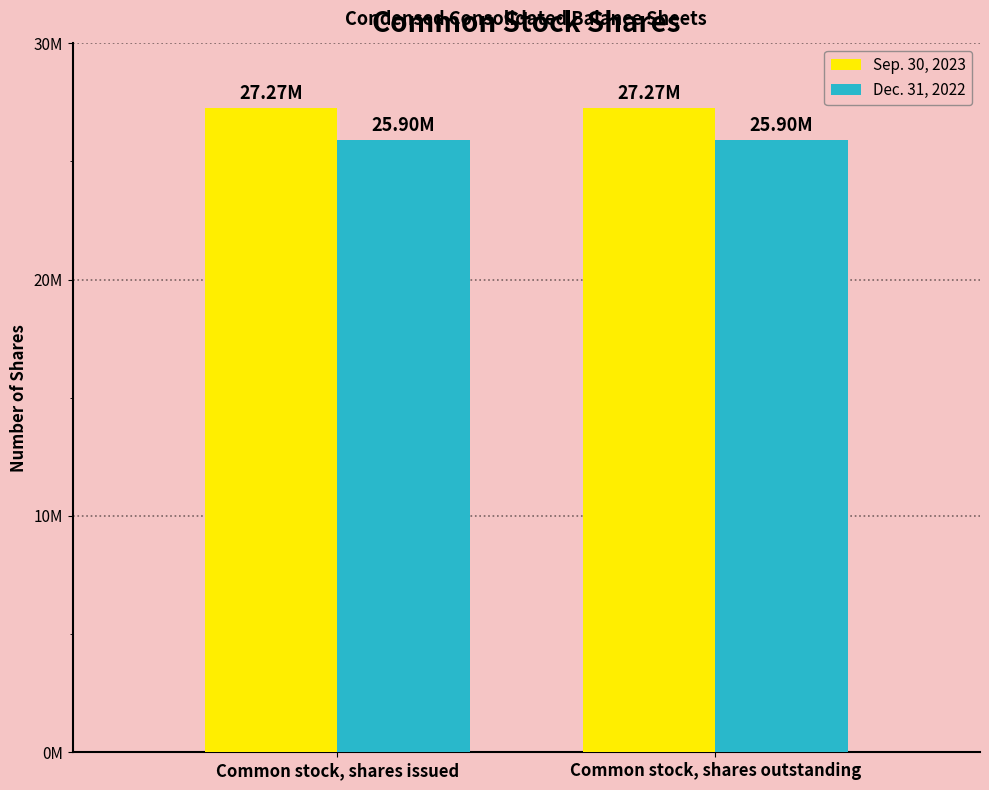

What is the sum of all Dec. 31, 2022 values?

51794000